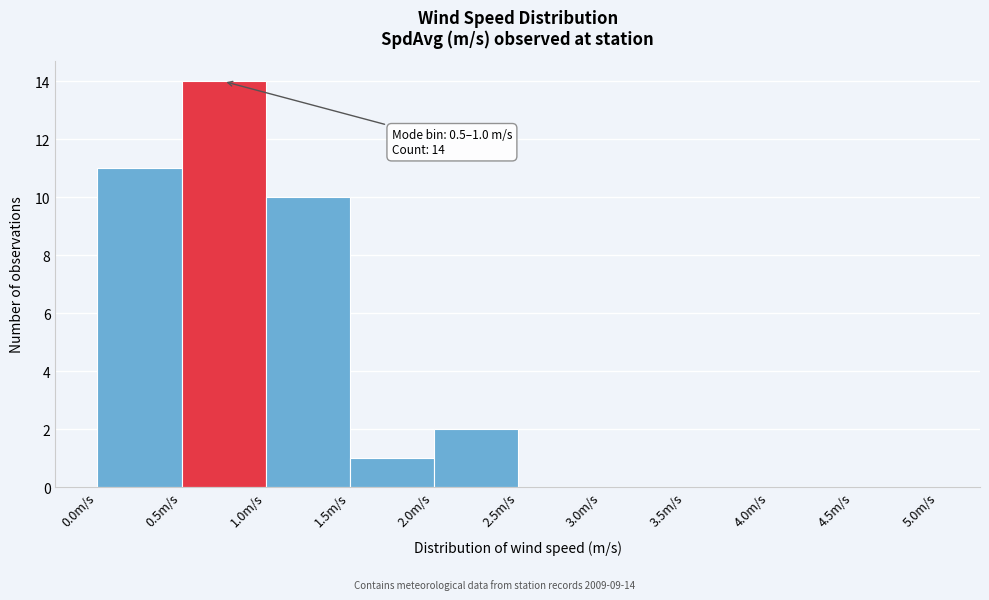

Over which range of the x-axis is the bar tallest?

0.5 to 1.0